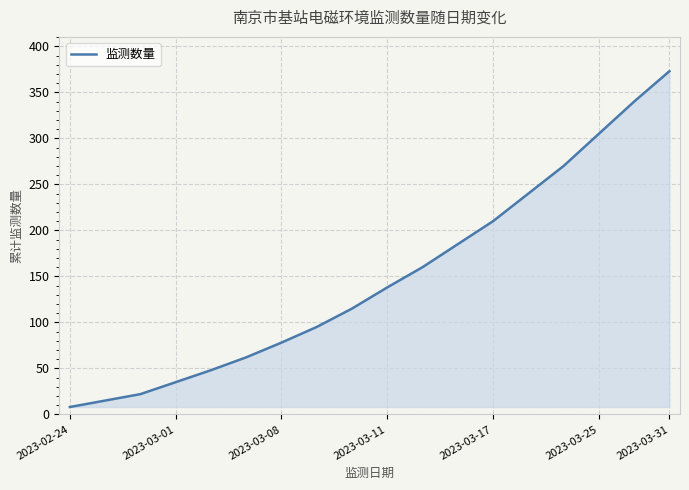

What is the greatest value displayed?

373